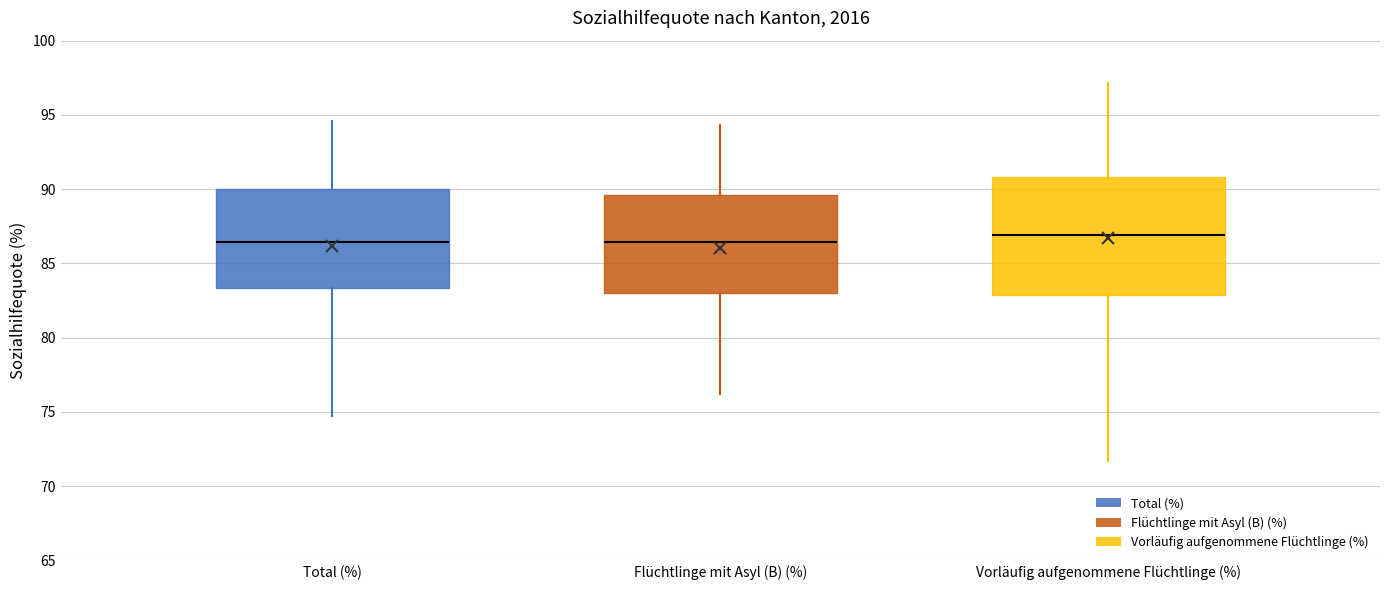

Comparing the boxes themselves (not the whiskers), which one is the tallest?

Vorläufig aufgenommene Flüchtlinge (%)